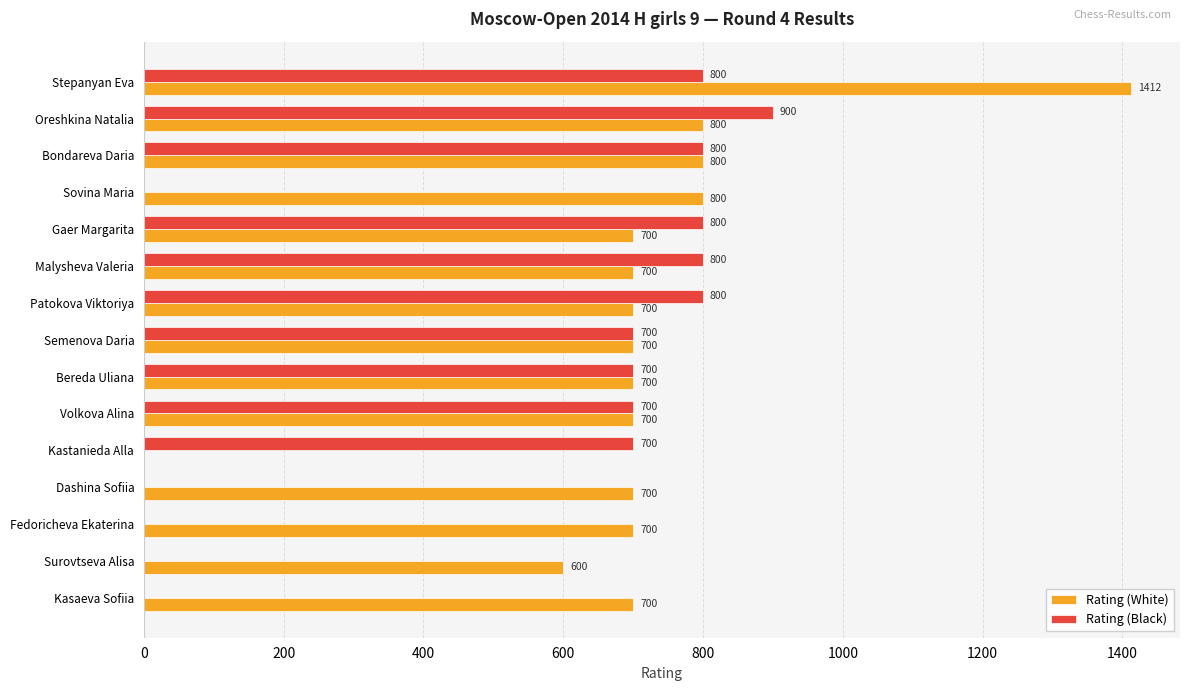

Which category has the highest value in the Rating (Black) series?

Oreshkina Natalia